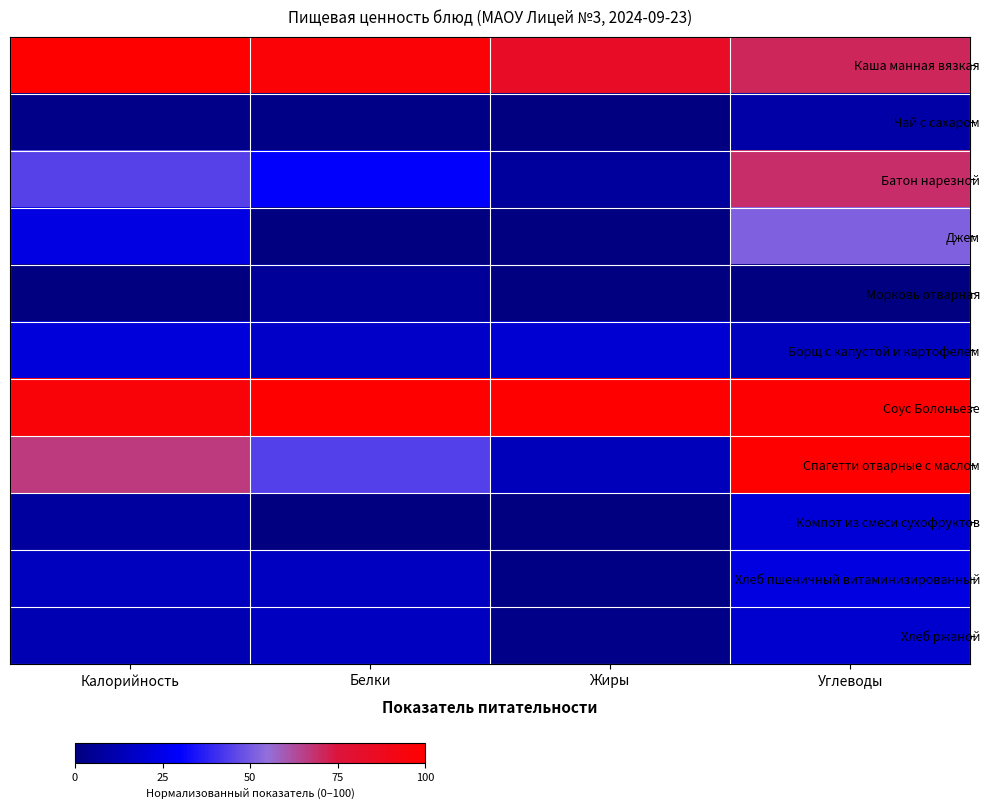

Reading right to left, list all the values displayed in this chart.

Каша манная вязкая: Углеводы=71.1	Жиры=83.9	Белки=97.3	Калорийность=100.0
Чай с сахаром: Углеводы=9.1	Жиры=0.3	Белки=1.6	Калорийность=2.7
Батон нарезной: Углеводы=69.4	Жиры=7.1	Белки=29.3	Калорийность=44.6
Джем: Углеводы=51.6	Жиры=0.0	Белки=0.0	Калорийность=23.7
Морковь отварная: Углеводы=0.0	Жиры=0.3	Белки=6.2	Калорийность=0.0
Борщ с капустой и картофелем: Углеводы=15.0	Жиры=19.8	Белки=17.3	Калорийность=21.5
Соус Болоньезе: Углеводы=98.8	Жиры=100.0	Белки=100.0	Калорийность=95.7
Спагетти отварные с маслом: Углеводы=100.0	Жиры=14.2	Белки=44.1	Калорийность=66.7
Компот из смеси сухофруктов: Углеводы=20.5	Жиры=0.0	Белки=0.6	Калорийность=7.5
Хлеб пшеничный витаминизированный: Углеводы=22.9	Жиры=1.5	Белки=15.5	Калорийность=15.1
Хлеб ржаной: Углеводы=18.5	Жиры=2.0	Белки=15.5	Калорийность=12.1